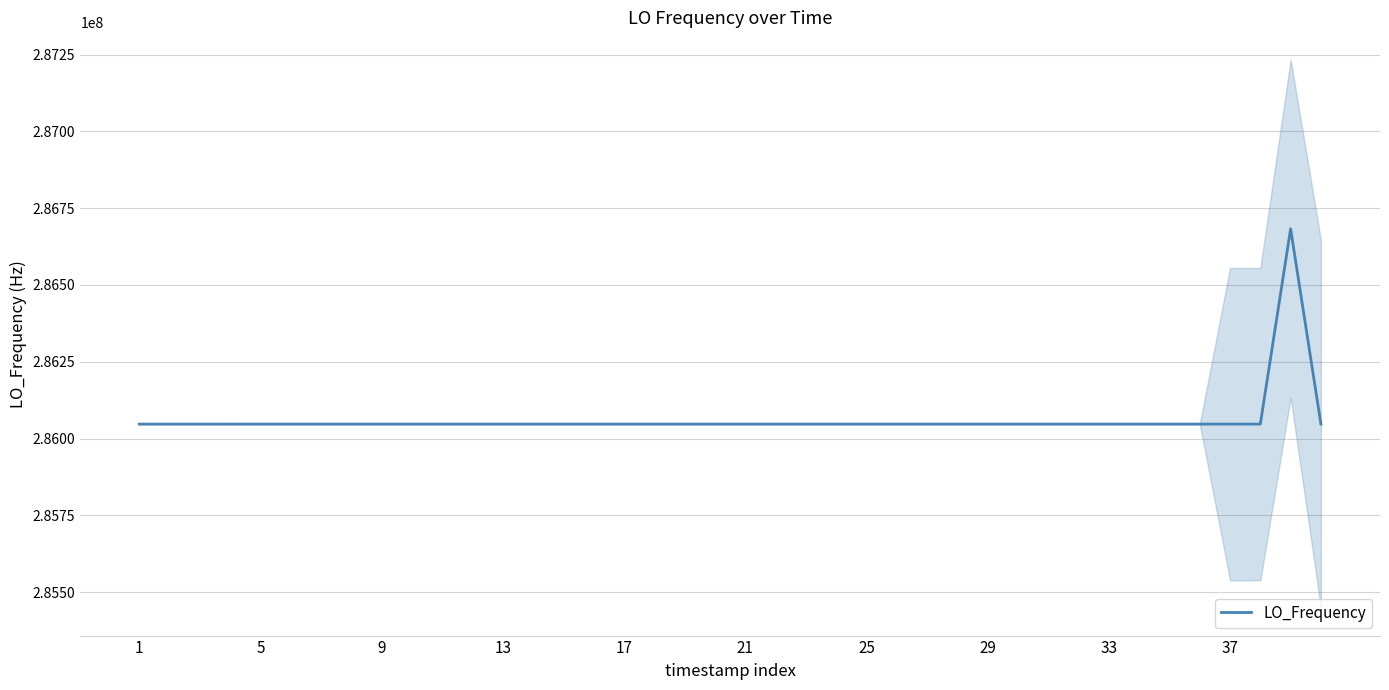

What is the value of the 15th point from the left?

286046998.1